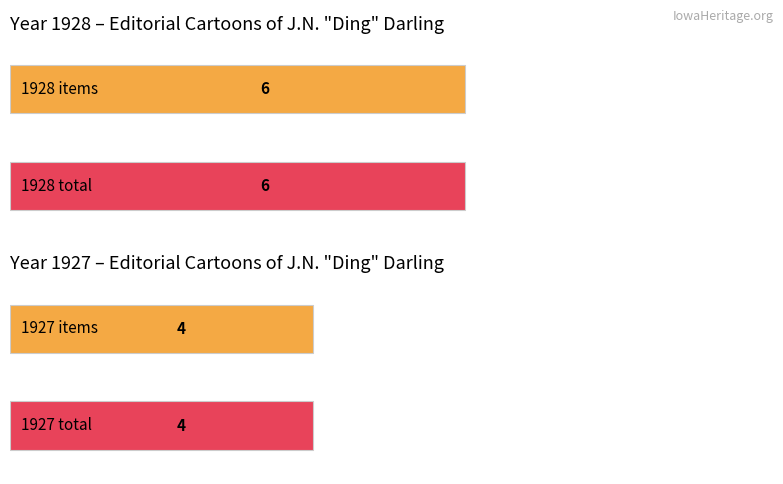

Are the bars grouped side by side (vs. stacked)?

Yes